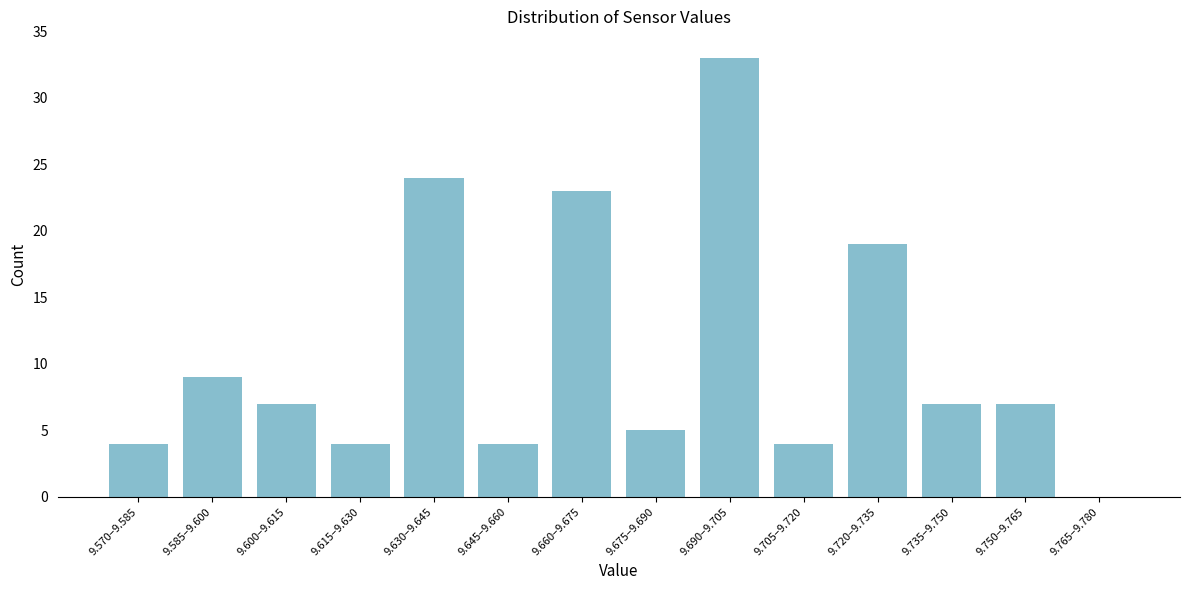

Reading left to right, transcribe all the data shown in this chart.

9.570–9.585=4	9.585–9.600=9	9.600–9.615=7	9.615–9.630=4	9.630–9.645=24	9.645–9.660=4	9.660–9.675=23	9.675–9.690=5	9.690–9.705=33	9.705–9.720=4	9.720–9.735=19	9.735–9.750=7	9.750–9.765=7	9.765–9.780=0